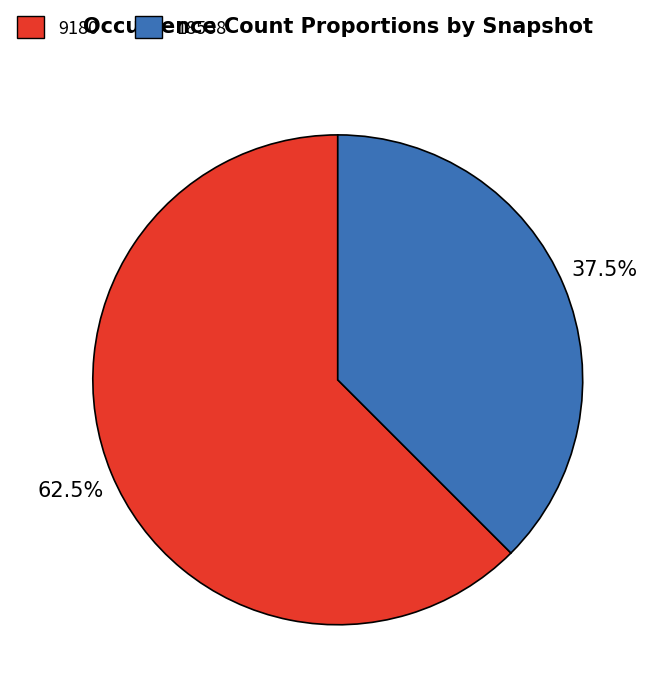

Approximately how many times larger is the value at 9180 compared to 18538?

1.7